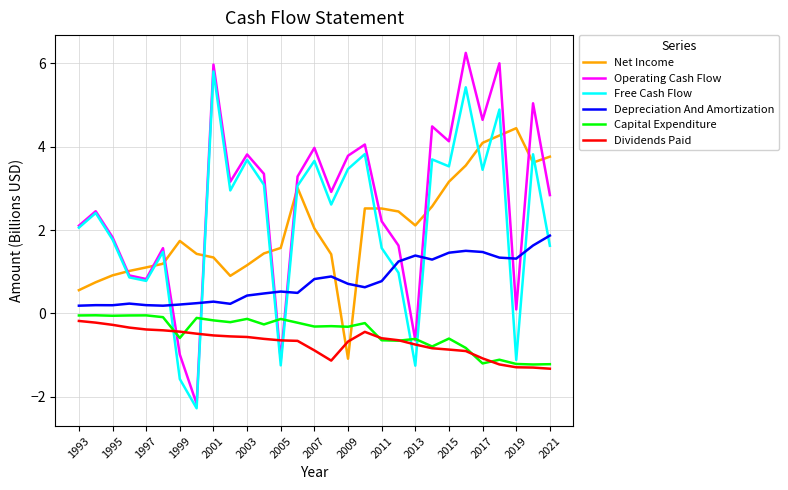

True or false: Free Cash Flow and Dividends Paid intersect in this chart.

True